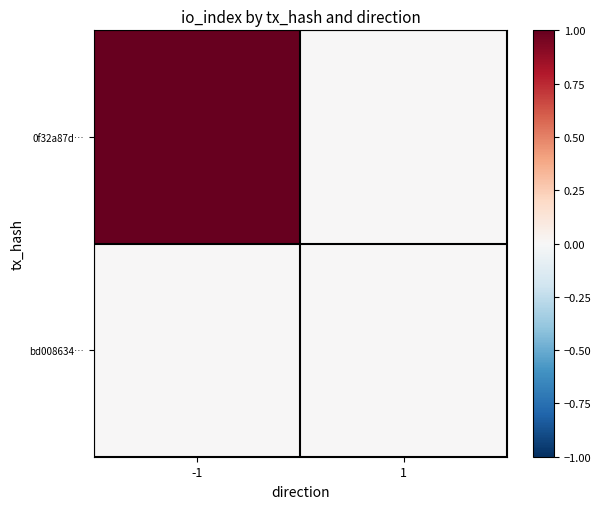

Which category has the lowest value across all series?

1